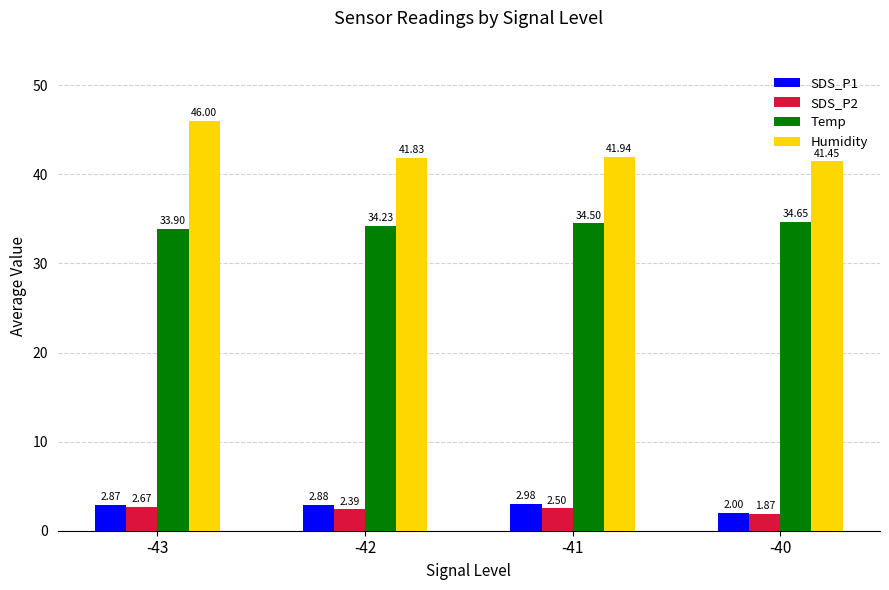

What is the average value of the Humidity series?

42.8